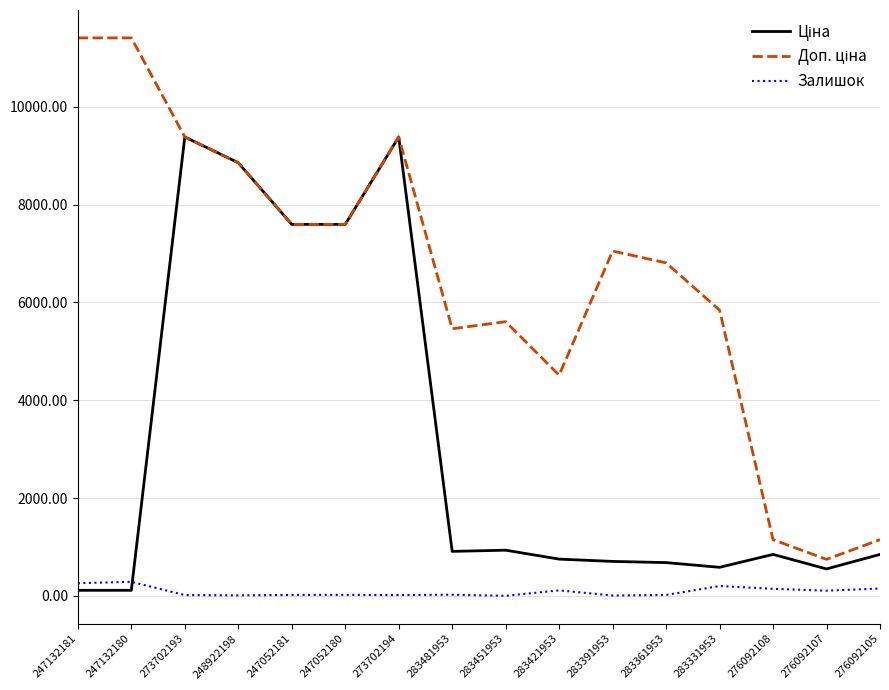

Where does the Залишок series first go above 24?

247132181